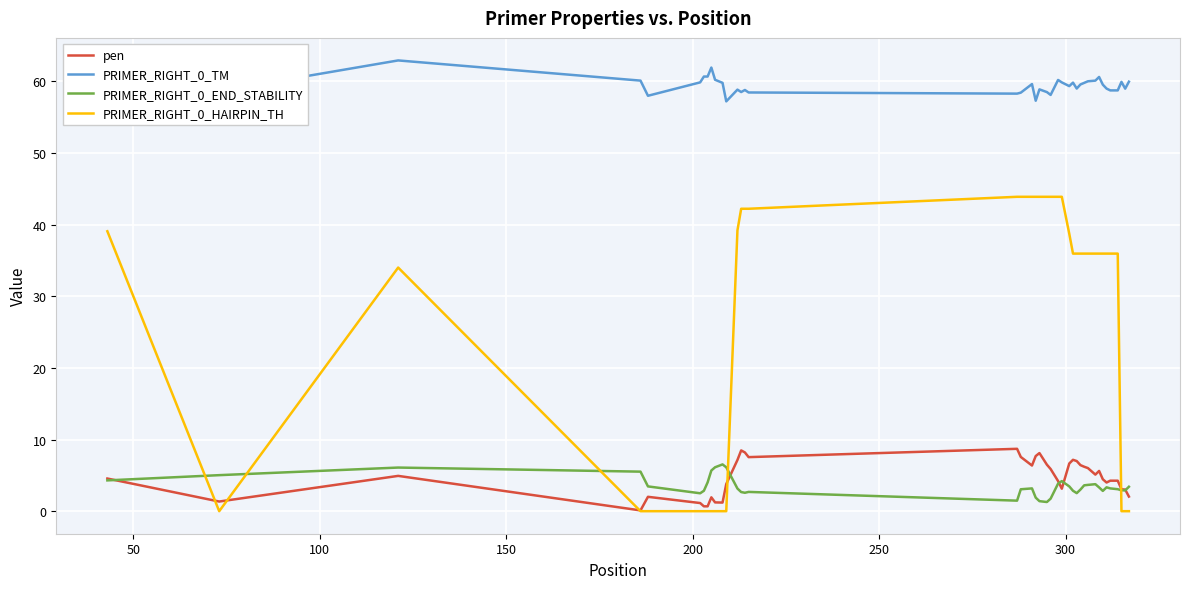

In pen, how many points are higher than both neighbors (excluding endpoints)?

9